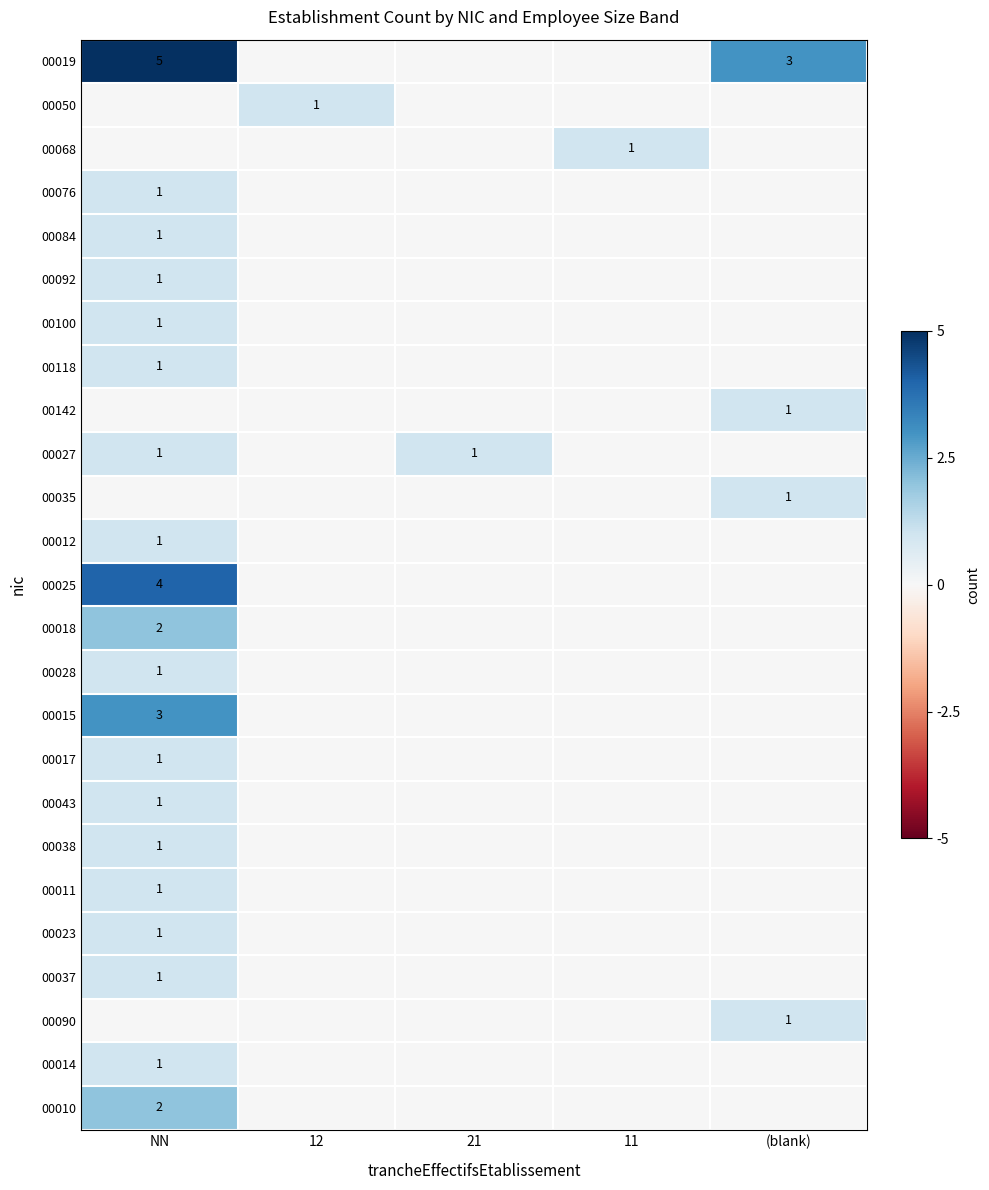

How many series are shown in this chart?

25